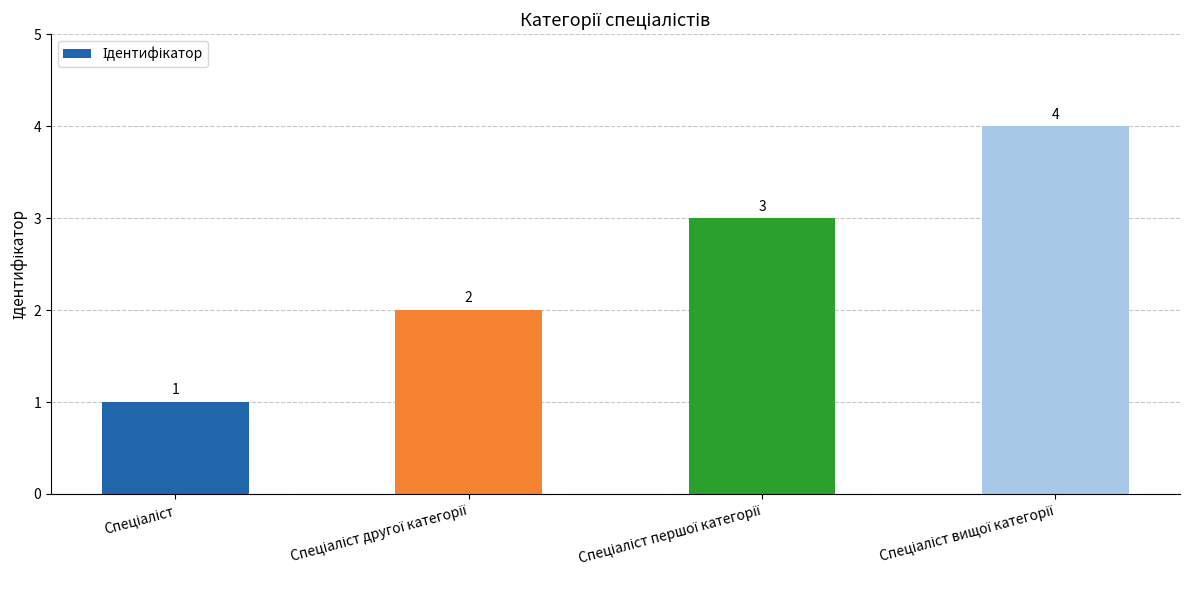

What is the greatest value displayed?

4